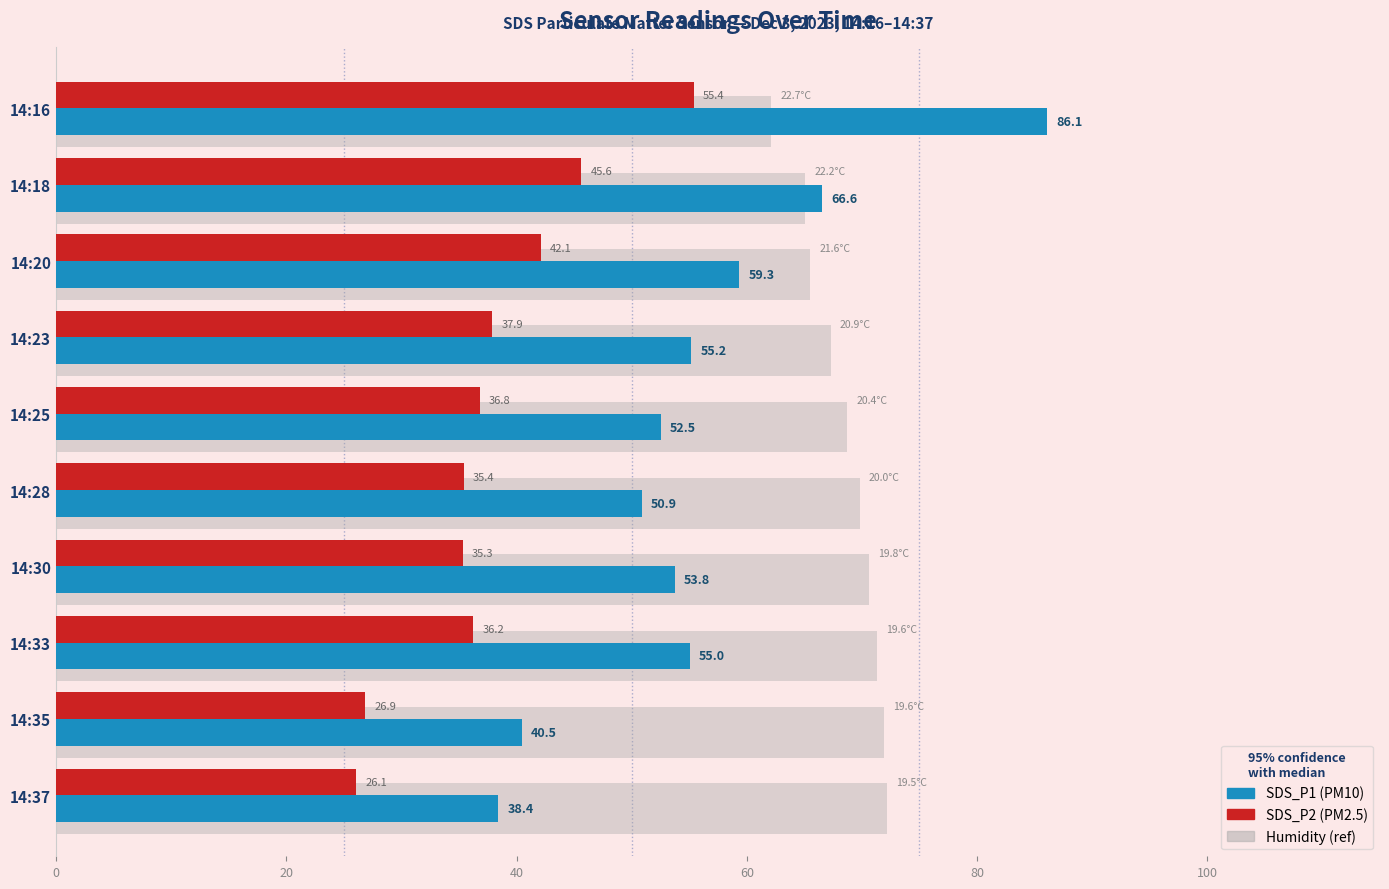

What is the spread (max minus min) of values at 14:25?

31.9